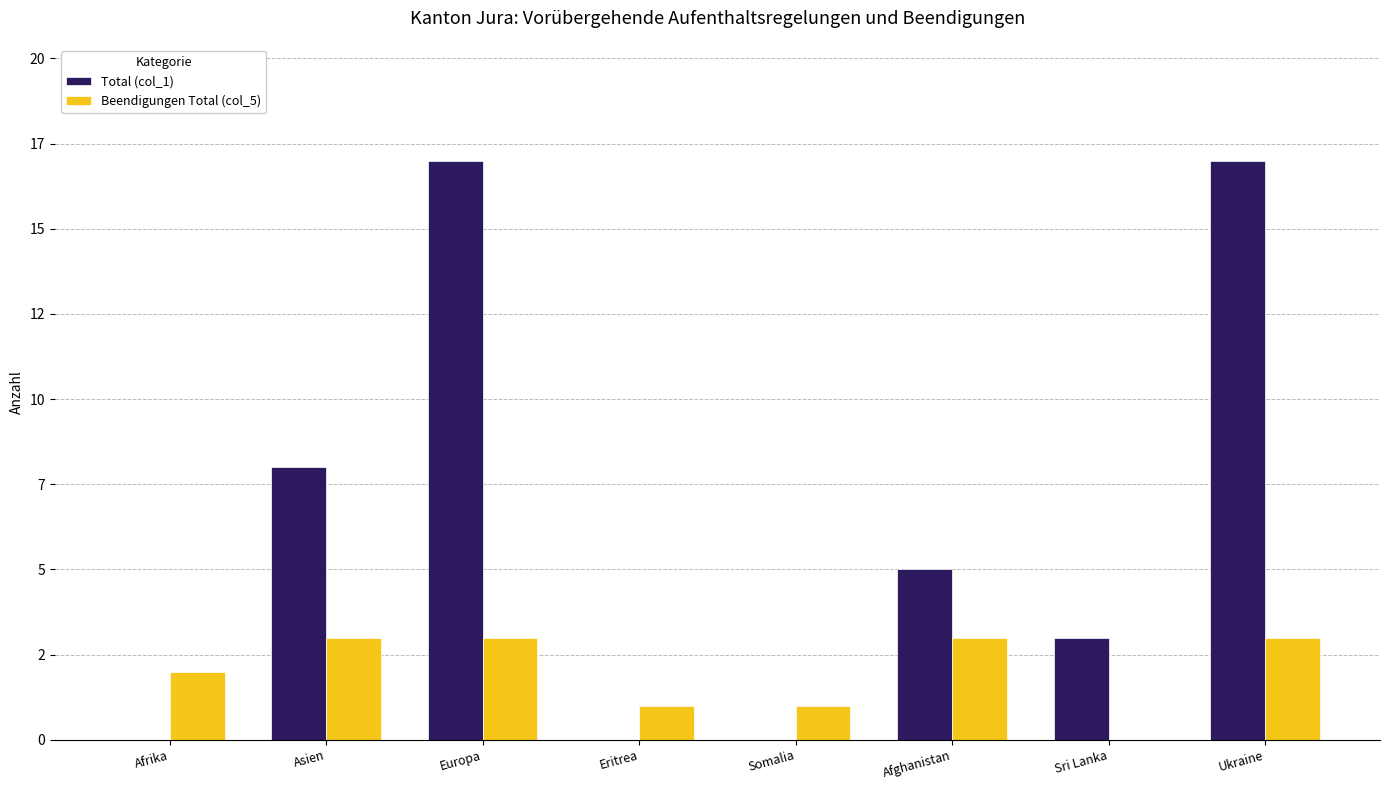

What are all the series names shown in the legend?

Total (col_1), Beendigungen Total (col_5)